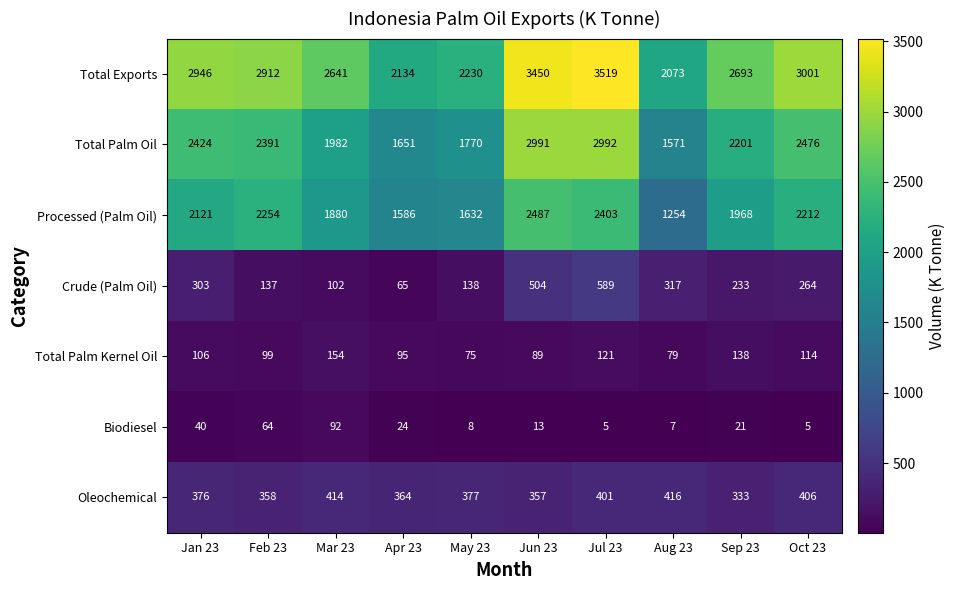

At Sep 23, list the series in order from smallest to largest.

Biodiesel, Total Palm Kernel Oil, Crude (Palm Oil), Oleochemical, Processed (Palm Oil), Total Palm Oil, Total Exports